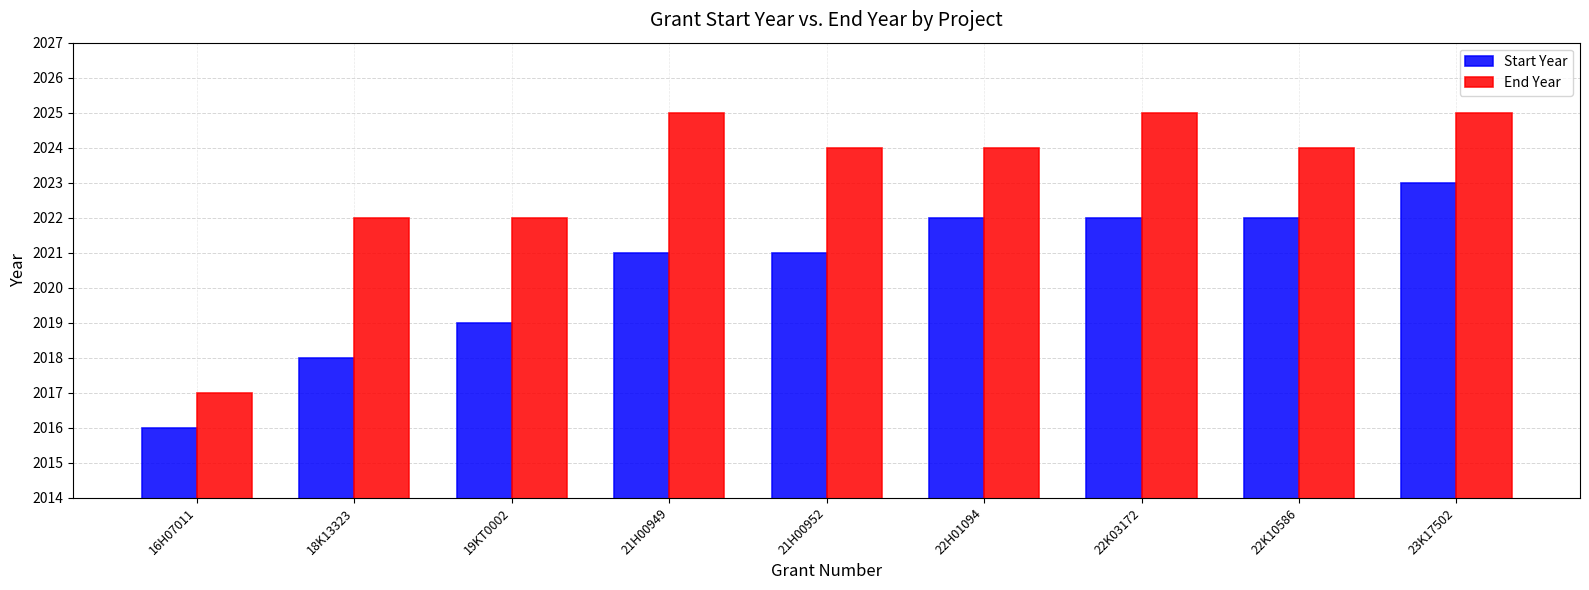

What is the average value of the Start Year series?

2020